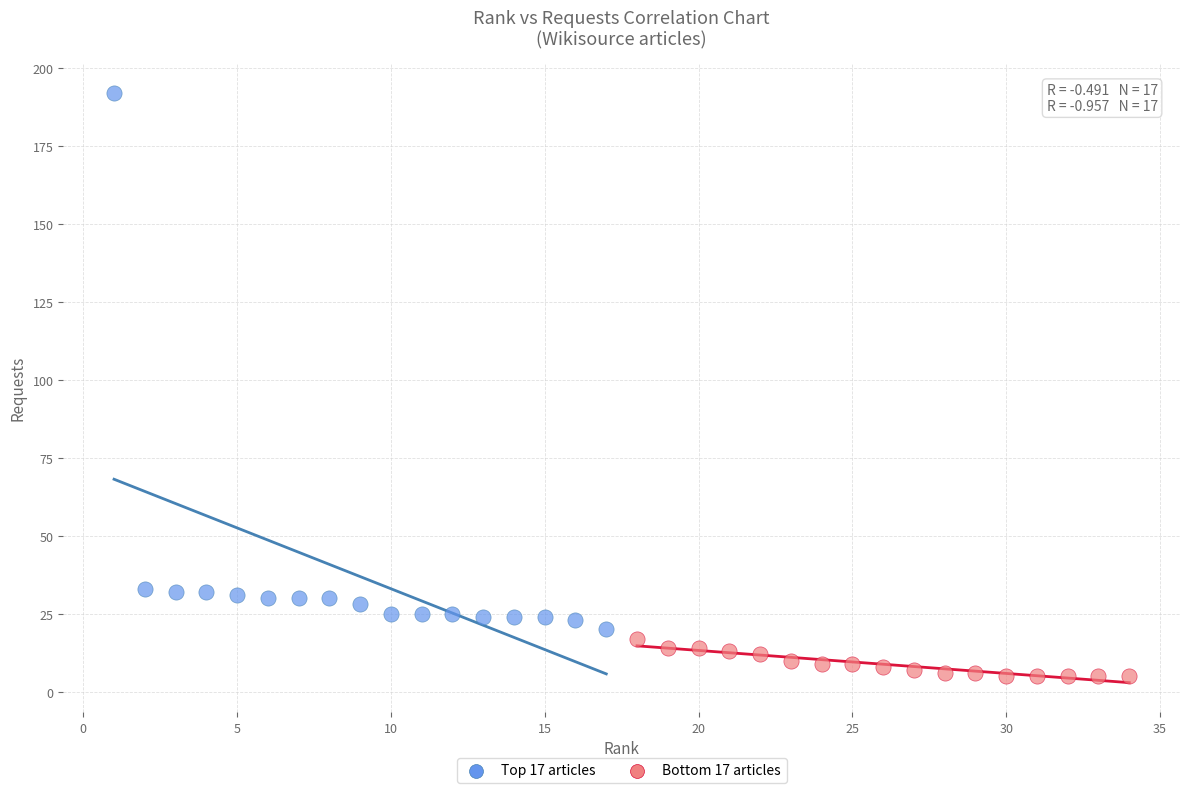

Which series has the largest Y range (max minus min)?

Top 17 articles